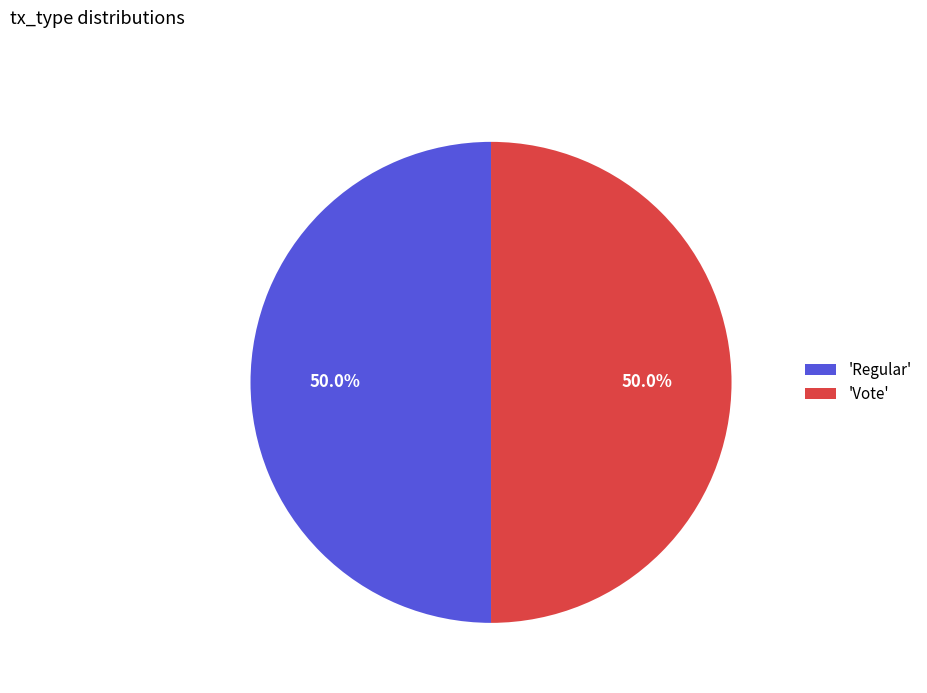

Approximately how many times larger is the value at 'Regular' compared to 'Vote'?

1.0